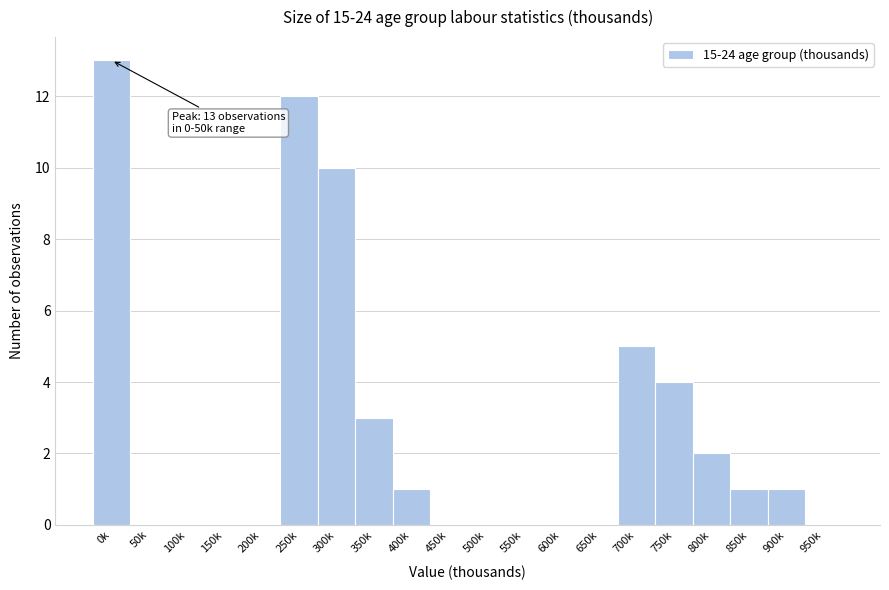

Reading left to right, transcribe all the data shown in this chart.

0k=13	50k=0	100k=0	150k=0	200k=0	250k=12	300k=10	350k=3	400k=1	450k=0	500k=0	550k=0	600k=0	650k=0	700k=5	750k=4	800k=2	850k=1	900k=1	950k=0